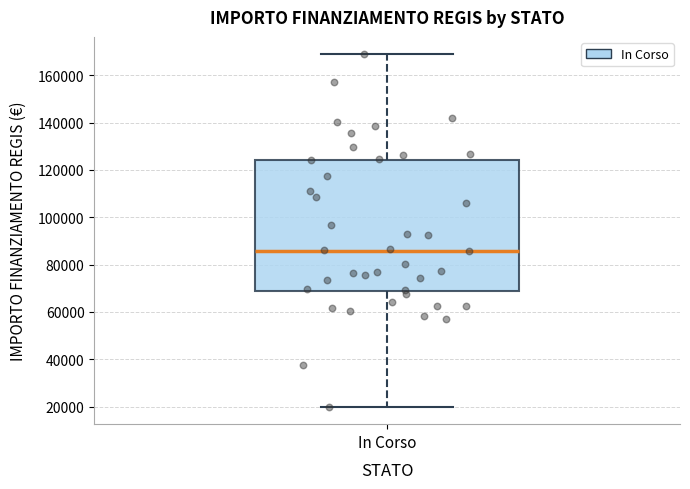

Where is the upper edge of the box for In Corso on the y-axis? The values are not printed on the chart, so give them approximately, as read against the axis.

124000